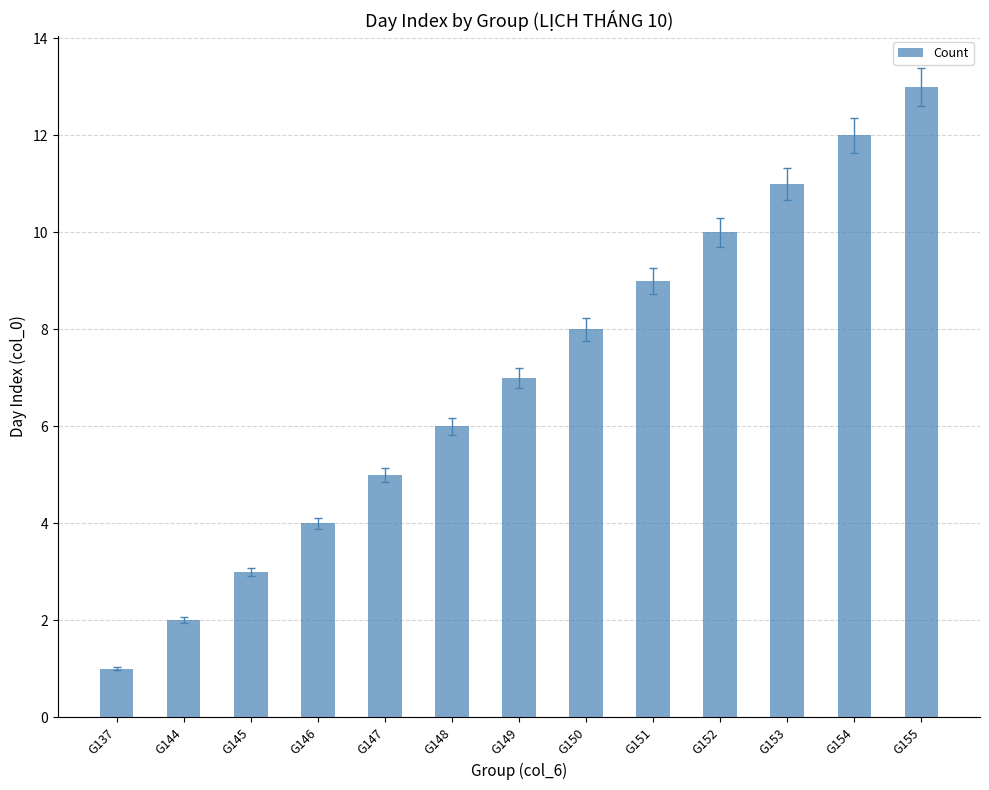

Does the chart contain stacked bars?

No